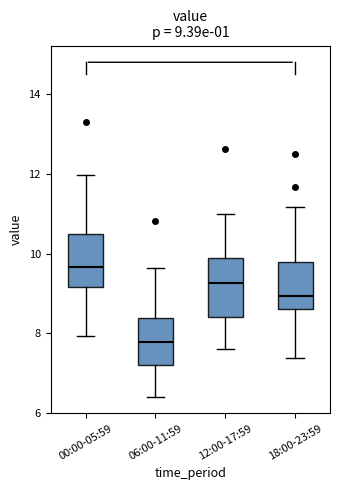

Which box has the highest median line?

00:00-05:59